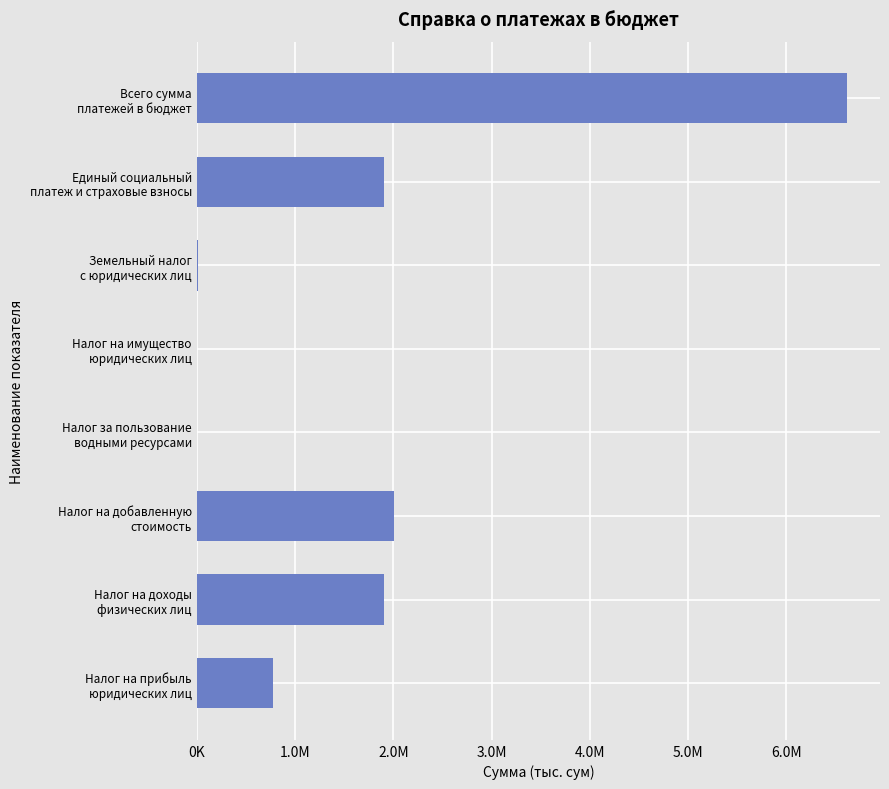

What is the smallest value displayed?

420.4